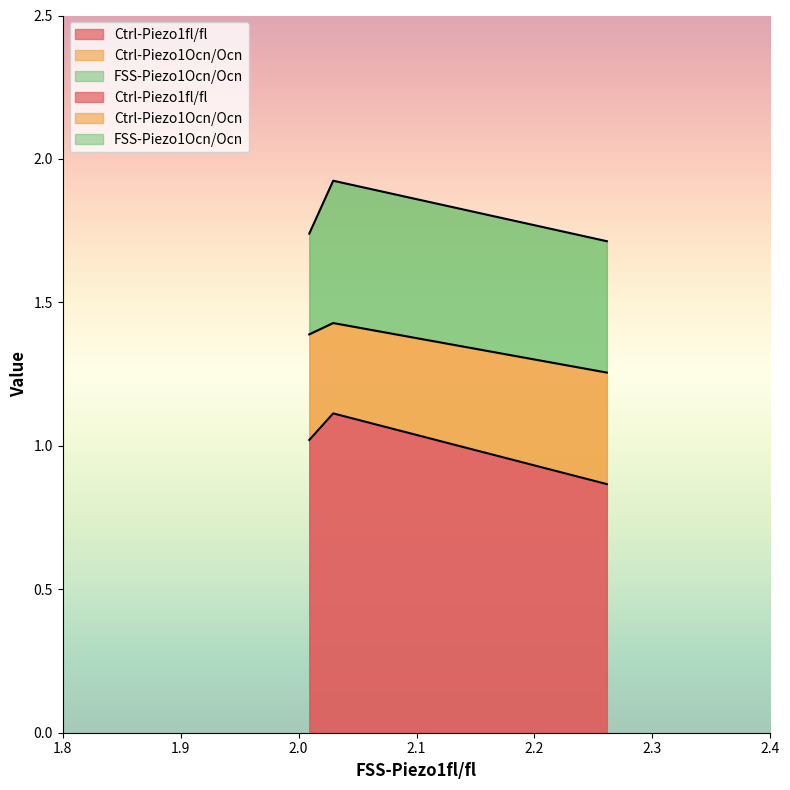

What is the value of the FSS-Piezo1Ocn/Ocn point at the 1st from the left?

0.4